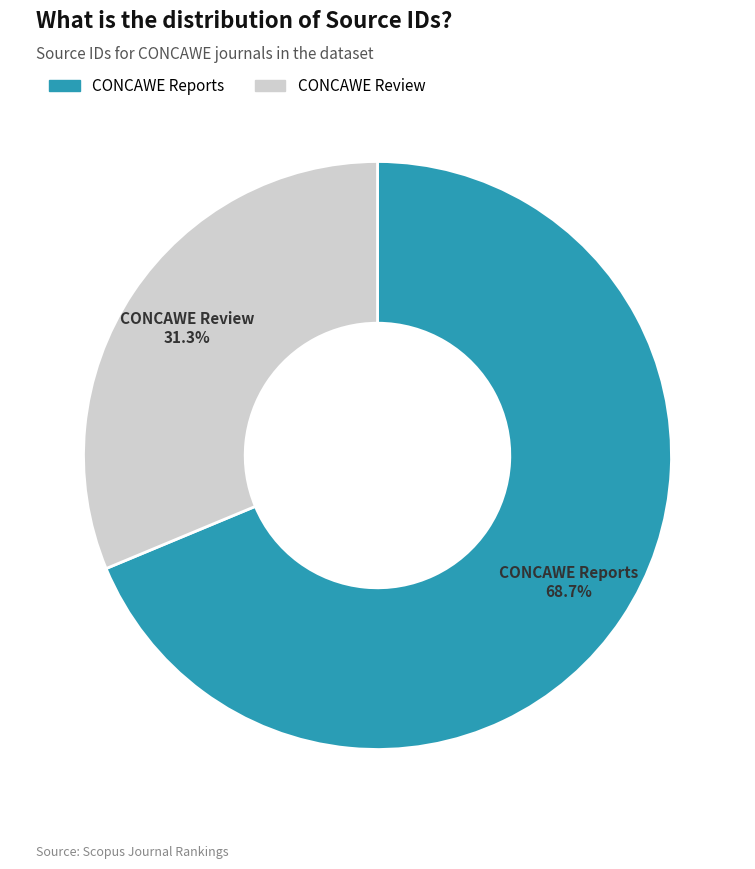

Is the sum of CONCAWE Reports and CONCAWE Review greater than half?

Yes